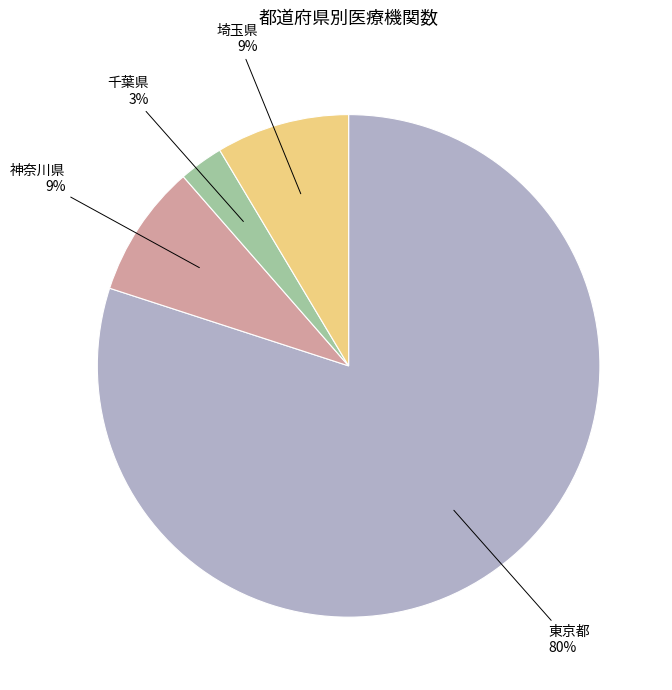

Do 神奈川県 and 東京都 together represent more than half of the pie?

Yes